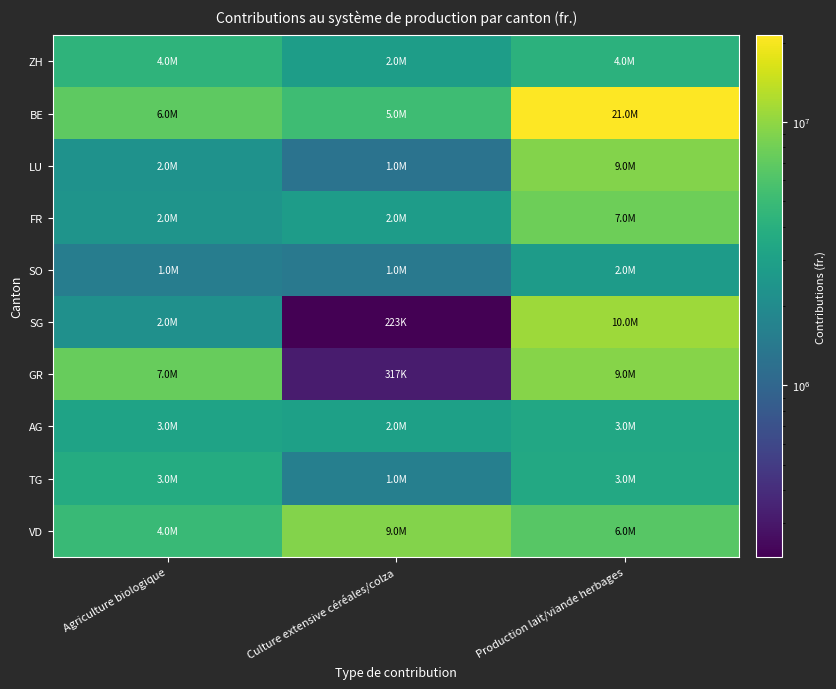

Reading left to right, list all the values displayed in this chart.

ZH: Agriculture biologique=4296310	Culture extensive céréales/colza=2800924	Production lait/viande herbages=4190660
BE: Agriculture biologique=6911597	Culture extensive céréales/colza=5189246	Production lait/viande herbages=21284833
LU: Agriculture biologique=2266969	Culture extensive céréales/colza=1267234	Production lait/viande herbages=9145132
FR: Agriculture biologique=2380503	Culture extensive céréales/colza=2794829	Production lait/viande herbages=7804509
SO: Agriculture biologique=1534045	Culture extensive céréales/colza=1419183	Production lait/viande herbages=2726040
SG: Agriculture biologique=2184700	Culture extensive céréales/colza=223964	Production lait/viande herbages=10899330
GR: Agriculture biologique=7322502	Culture extensive céréales/colza=317356	Production lait/viande herbages=9240167
AG: Agriculture biologique=3157880	Culture extensive céréales/colza=2997448	Production lait/viande herbages=3459963
TG: Agriculture biologique=3702835	Culture extensive céréales/colza=1605780	Production lait/viande herbages=3469144
VD: Agriculture biologique=4916450	Culture extensive céréales/colza=9104280	Production lait/viande herbages=6525989